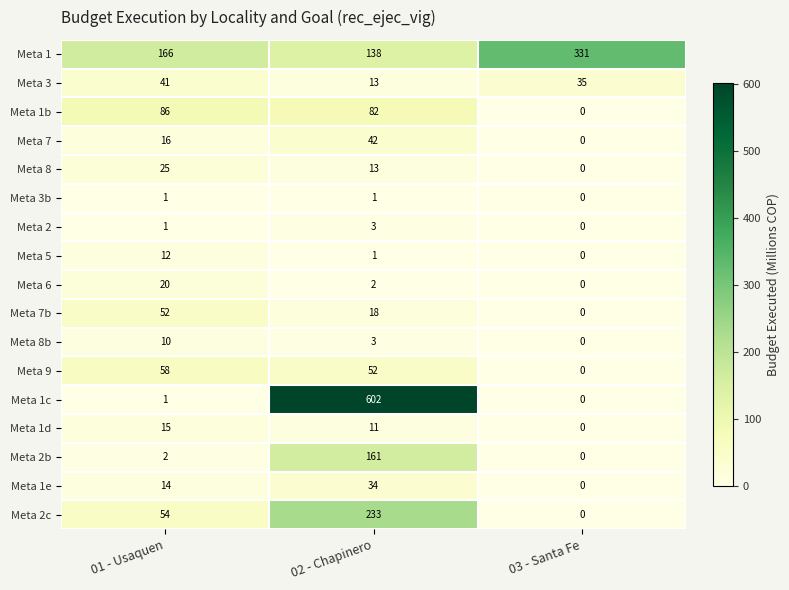

List the series in order of their peak value, highest first.

Meta 1c, Meta 1, Meta 2c, Meta 2b, Meta 1b, Meta 9, Meta 7b, Meta 7, Meta 3, Meta 1e, Meta 8, Meta 6, Meta 1d, Meta 5, Meta 8b, Meta 2, Meta 3b